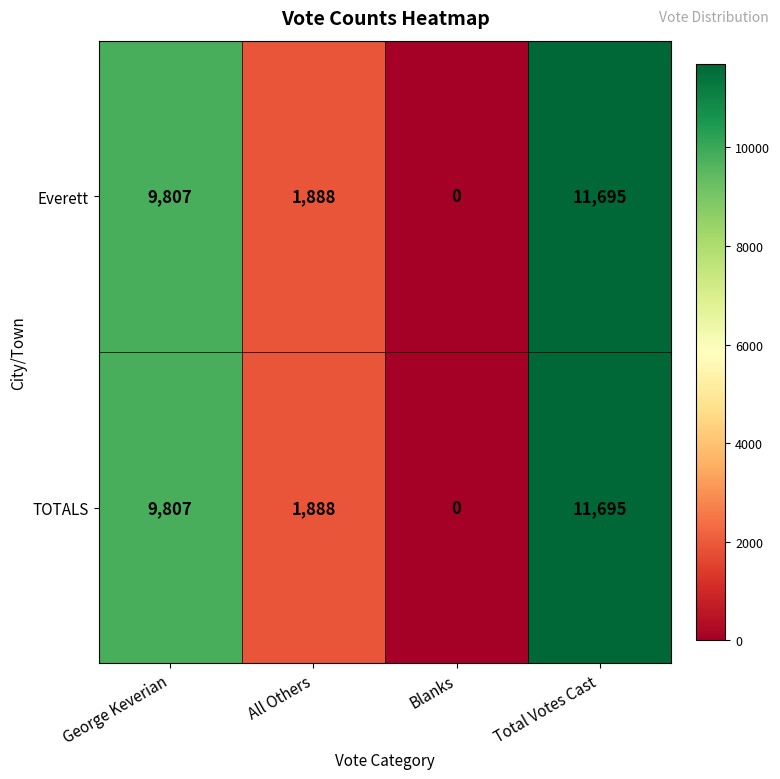

List the labels in order of TOTALS value, smallest first.

Blanks, All Others, George Keverian, Total Votes Cast